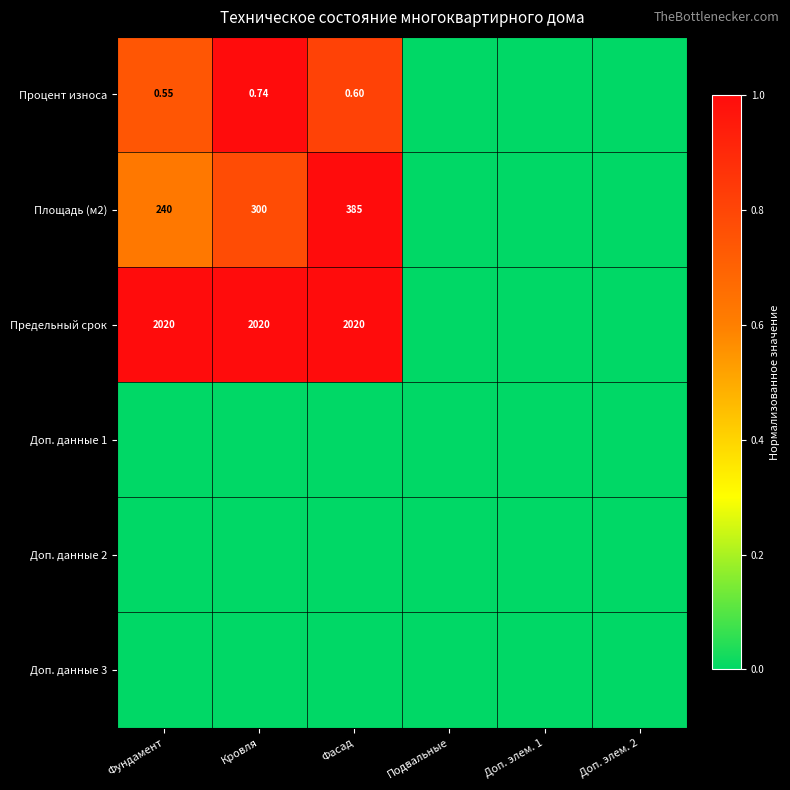

Which series has the largest total across all categories?

Предельный срок